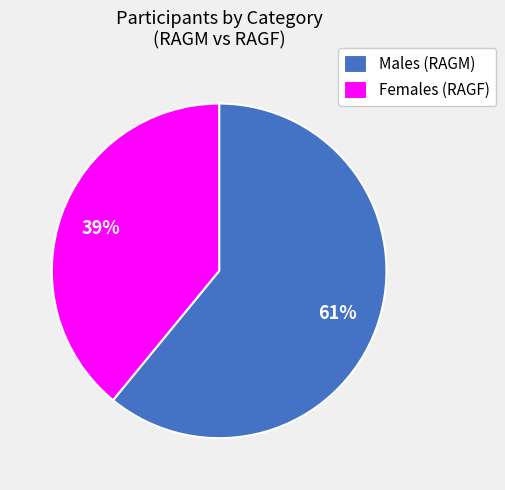

How many segments does this pie chart have?

2